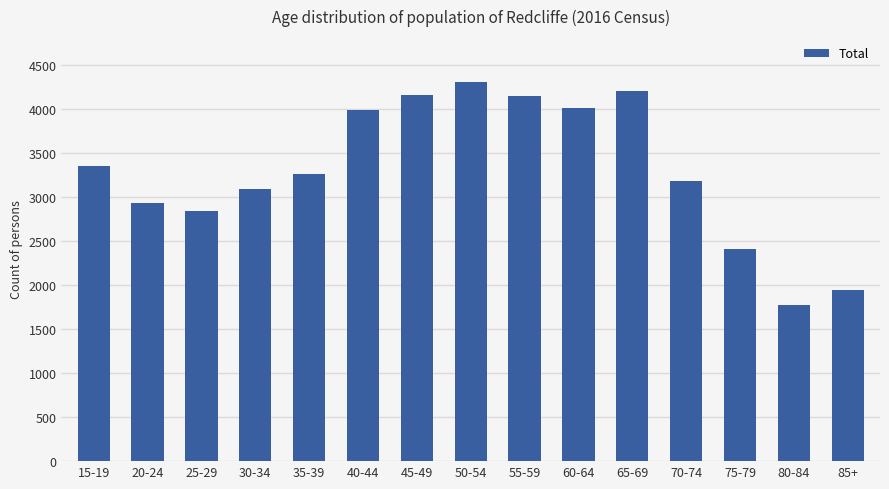

The chart shows a value of 4164 at 45-49. True or false?

True